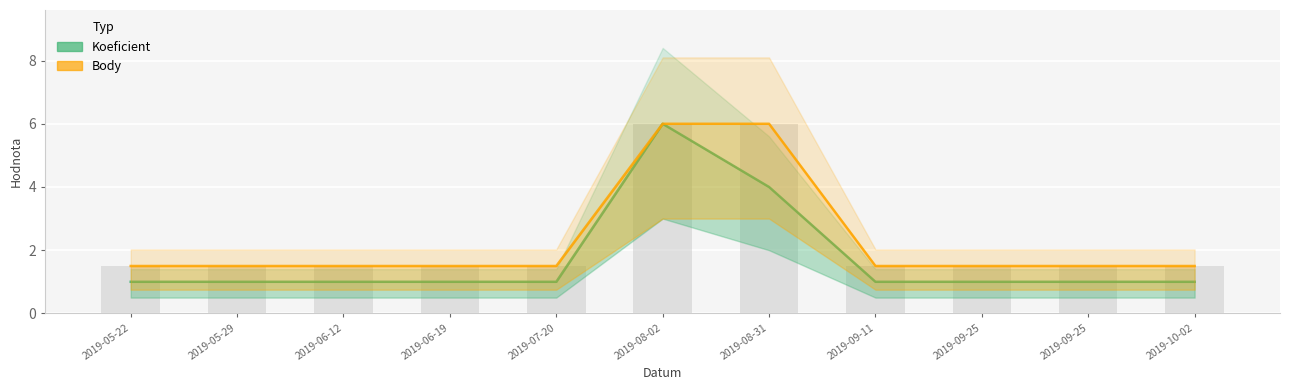

At 2019-09-11, list the series in order from smallest to largest.

Koeficient, Body